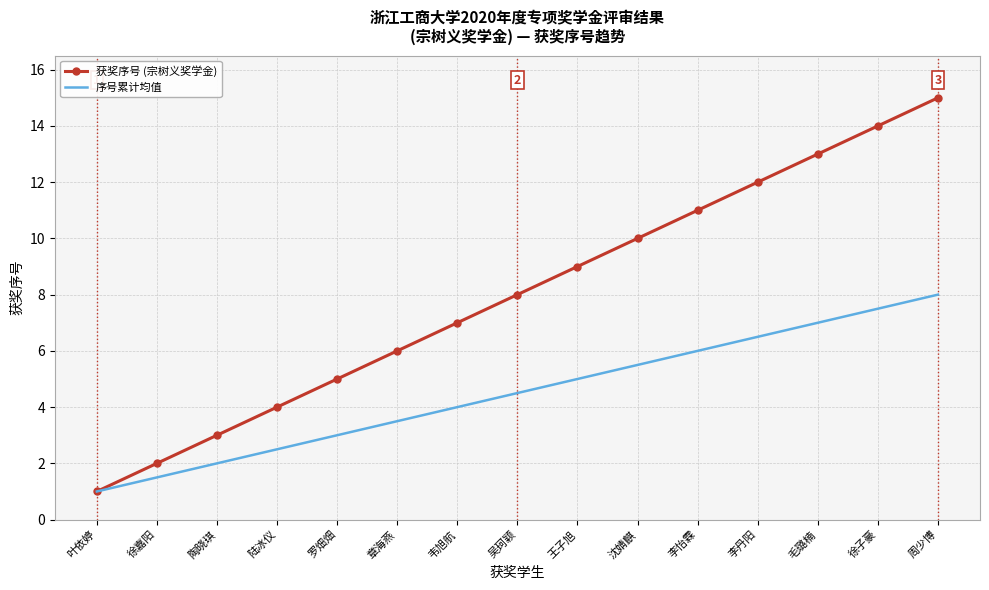

What is the difference between the maximum and minimum values in the 序号累计均值 series?

7.0